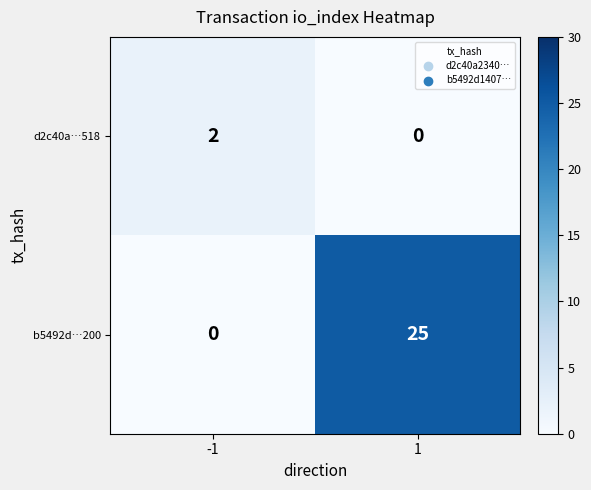

What is the total value across all series at -1?

2